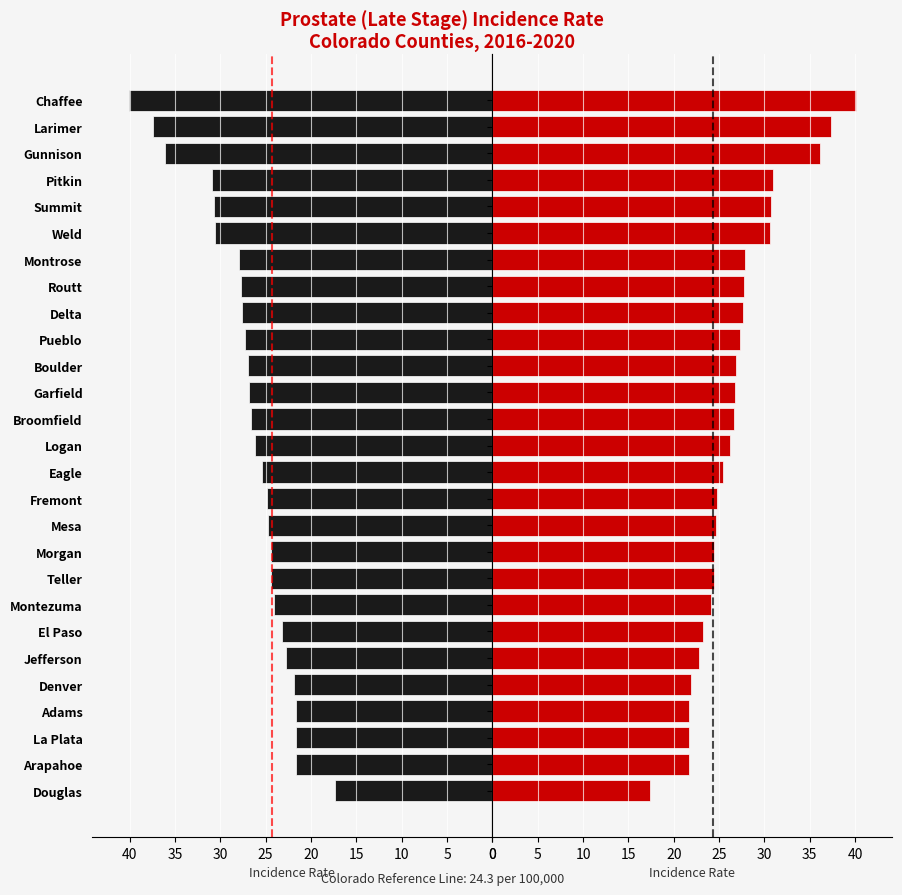

What is the value of the Rate (right) bar at the 7th from the left?

23.2